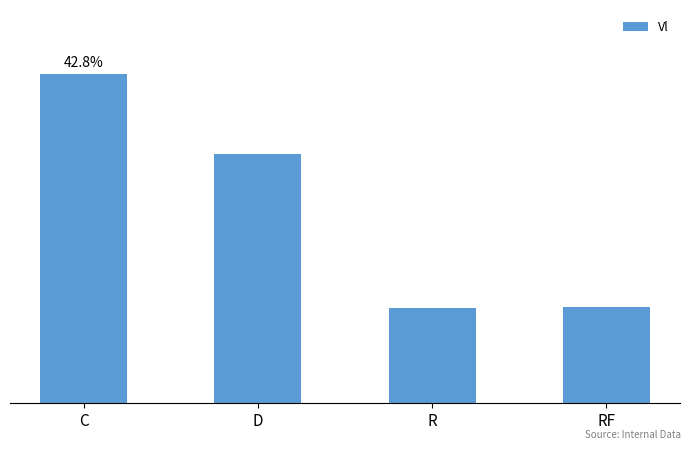

Which label corresponds to the smallest value in the chart?

R